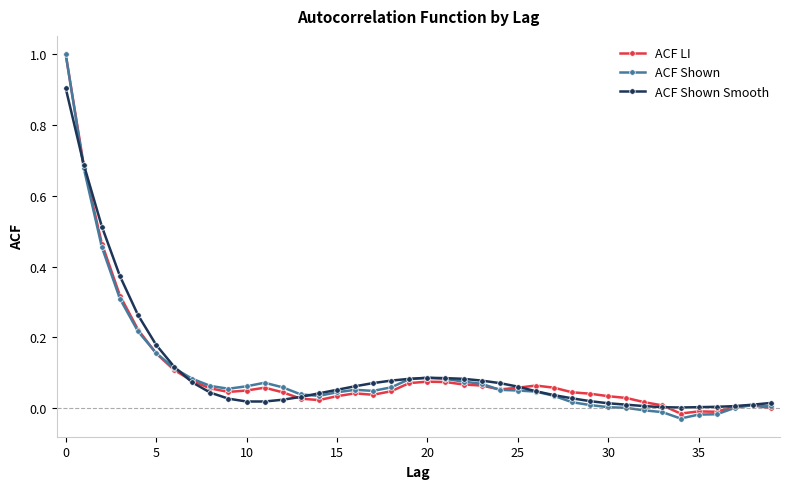

What is the greatest value displayed?

1.0